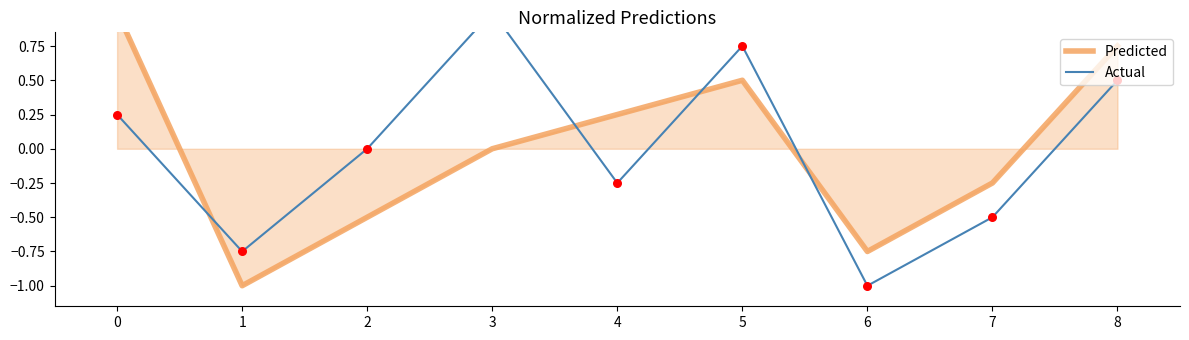

What is the total value across all series at 1?

-1.8